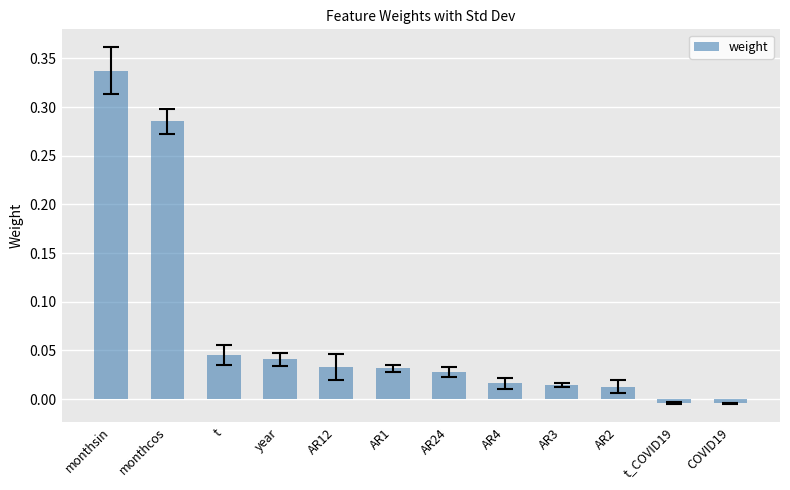

Between AR3 and monthsin, which is larger?

monthsin